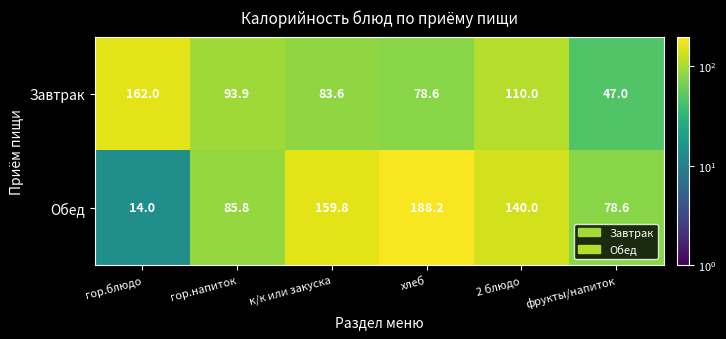

The Завтрак series shows 44.5 at 2 блюдо. True or false?

False